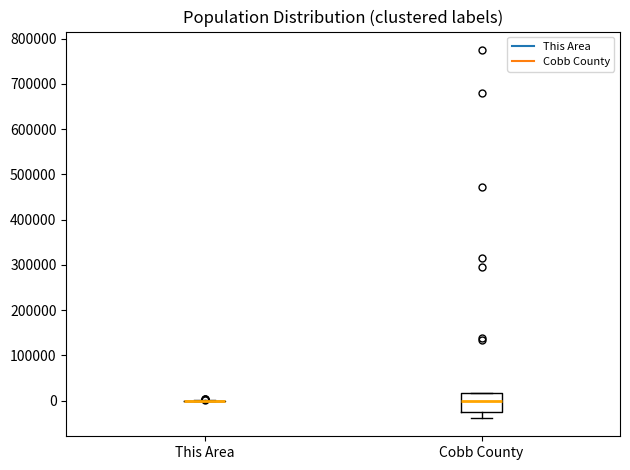

Reading left to right, read every box against the y-axis: the position of its median line, the range the box covers, and the ends of its whiskers. The values are not printed on the chart, so give them approximately, as read against the axis.

This Area: box collapsed to a line at 0, whiskers 0 to 0
Cobb County: median 0, box -20000 to 20000, whiskers -40000 to 20000